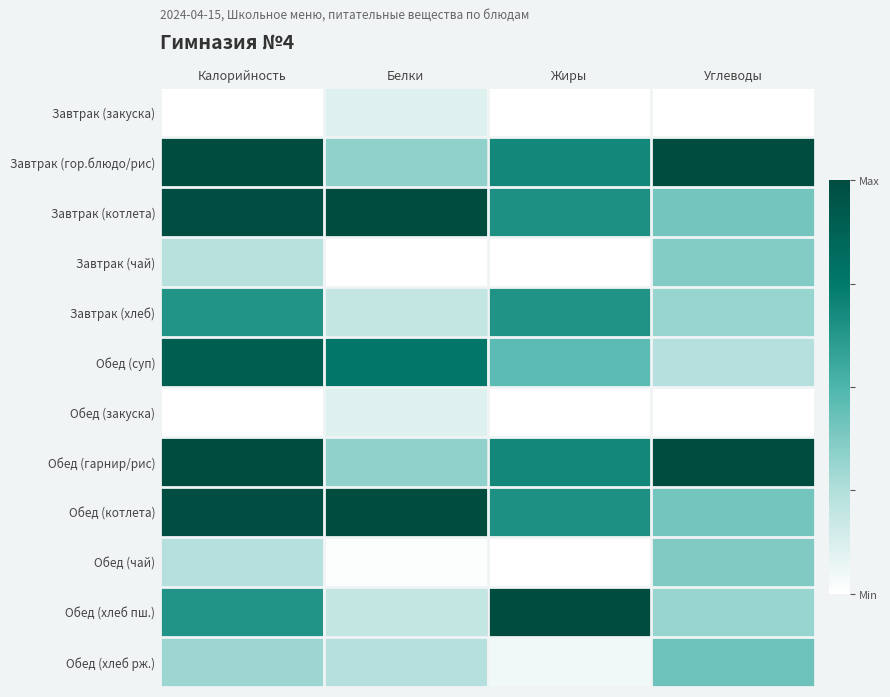

Which series has the largest range (max minus min)?

Обед (хлеб пш.)